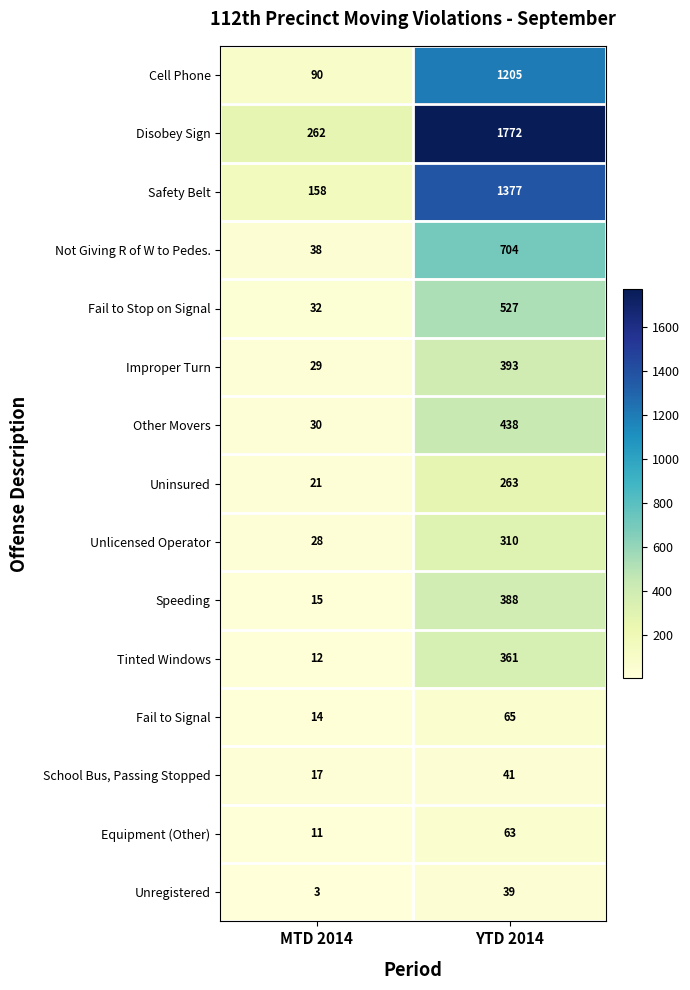

What is the smallest value displayed?

3